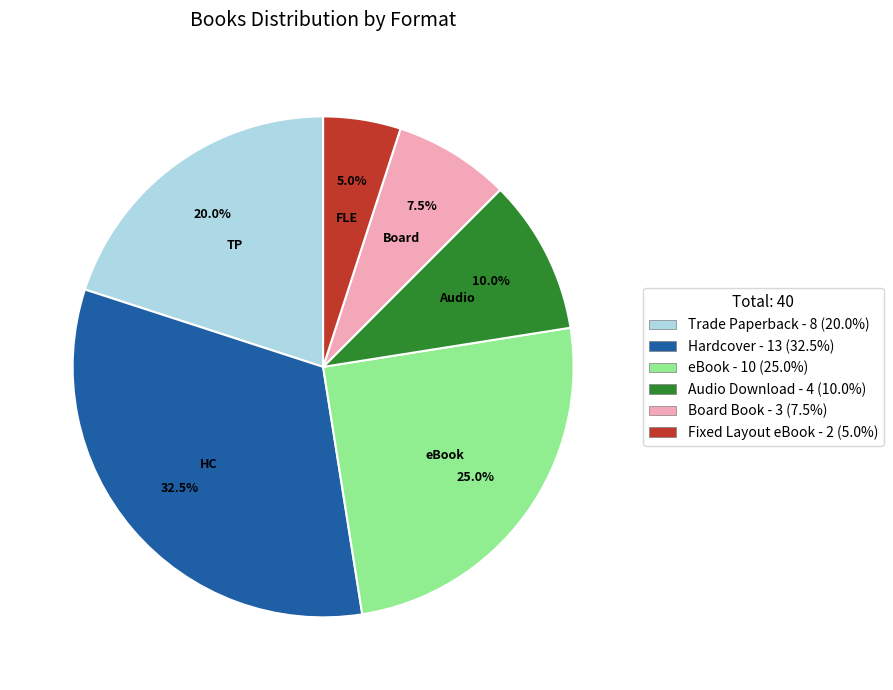

To the nearest percent, what is the average slice percentage?

17%